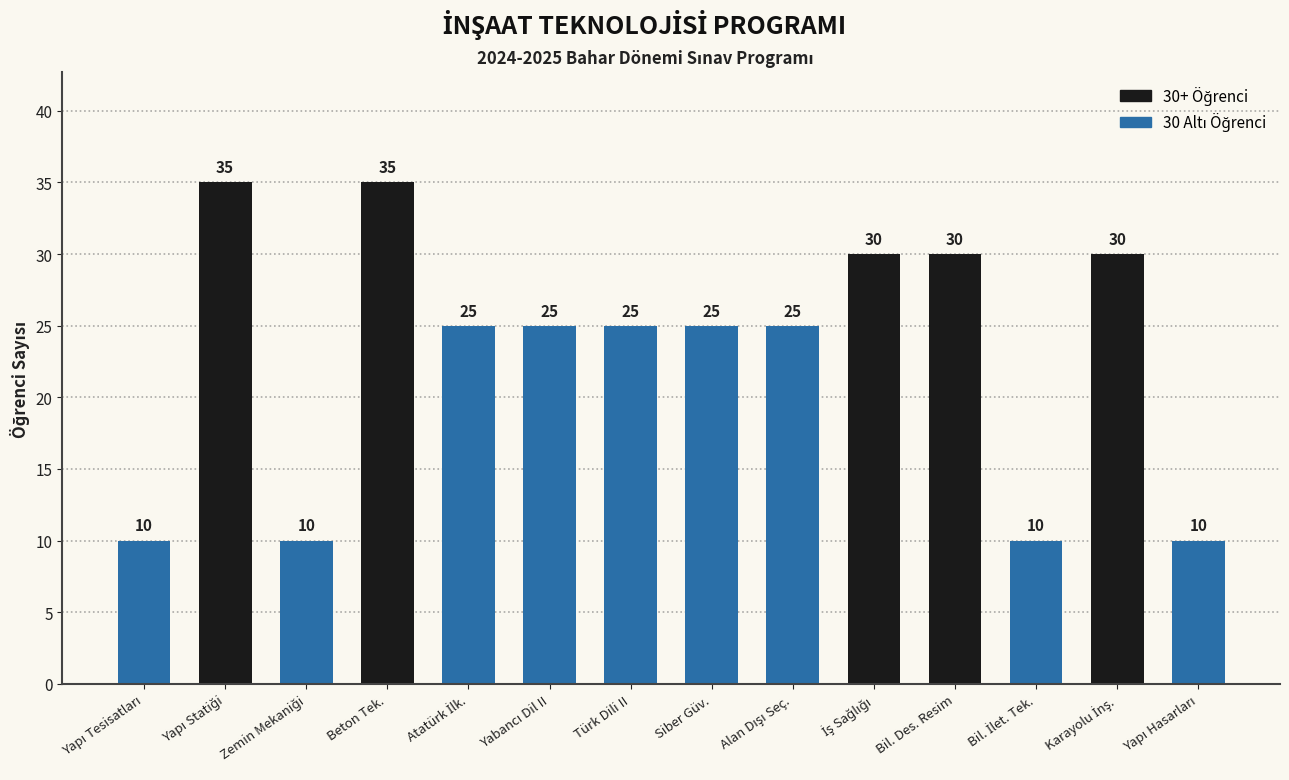

Count the values in the range 10 to 30.

12